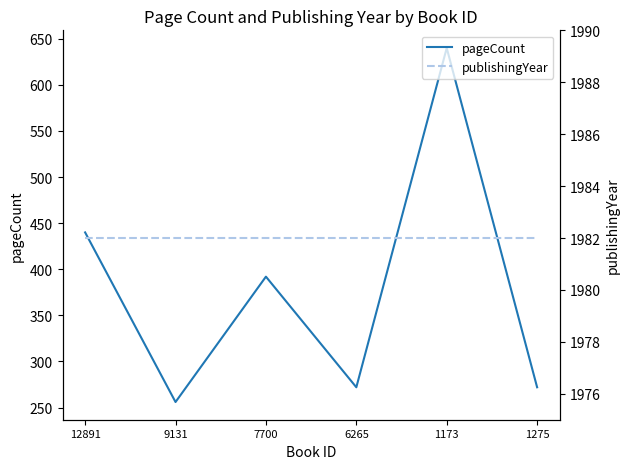

What is the label of the 5th point from the right?

9131